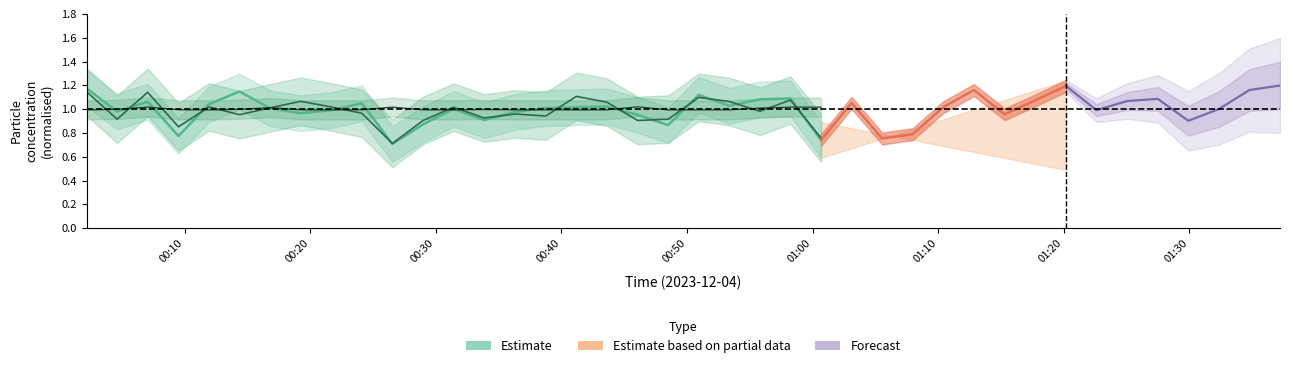

Is this an area chart (filled region under the line)?

No